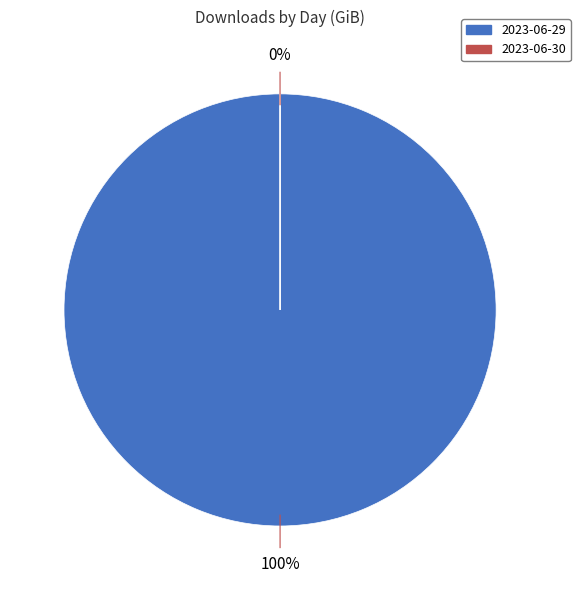

Which slice is the largest?

2023-06-29